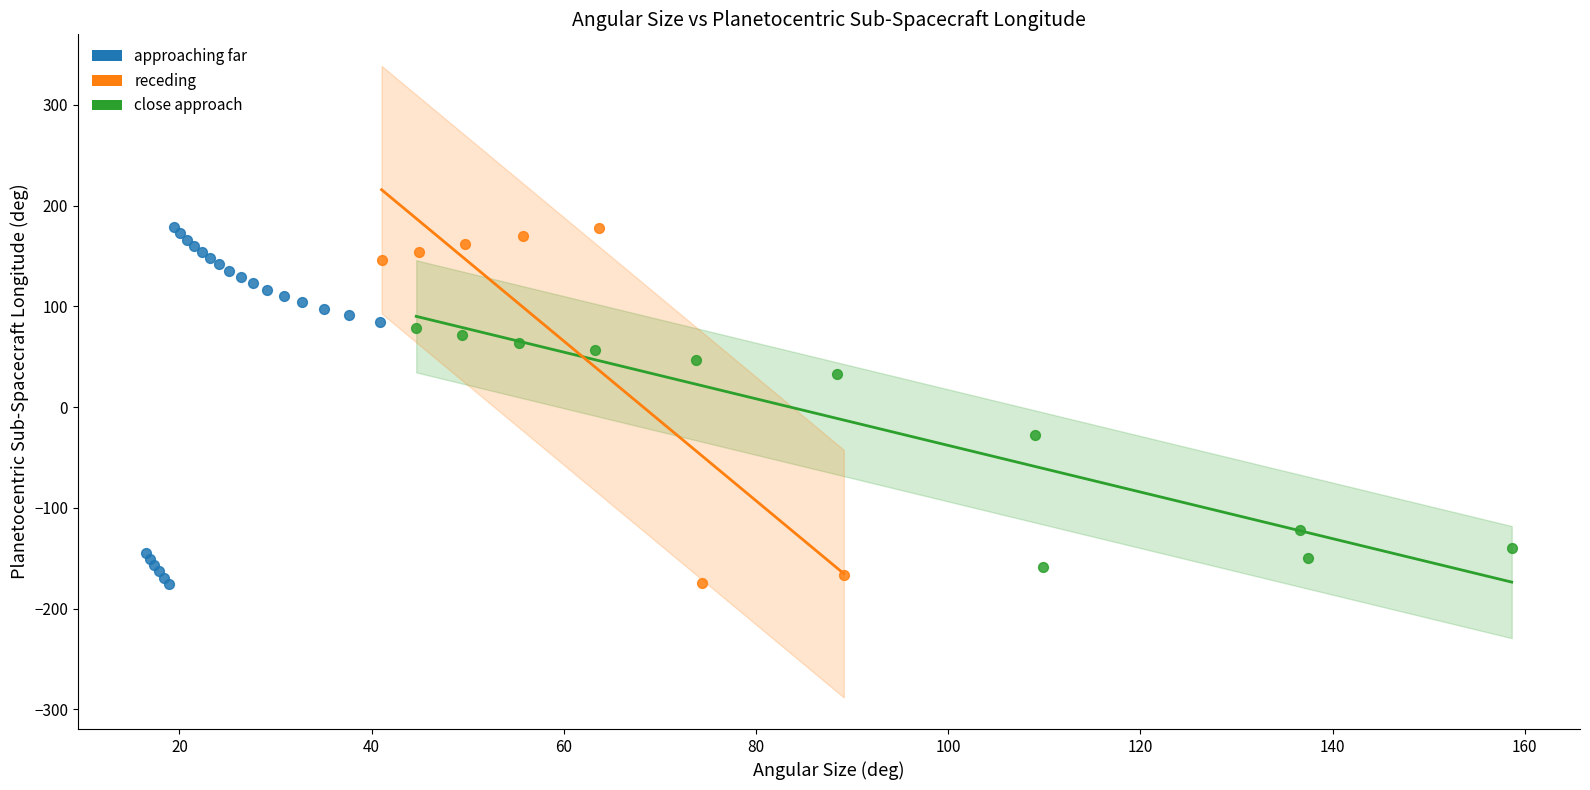

What are all the series names shown in the legend?

approaching far, receding, close approach